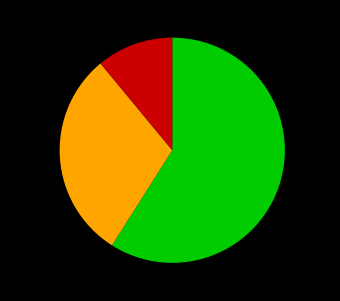

Is there a majority slice in this chart?

Yes